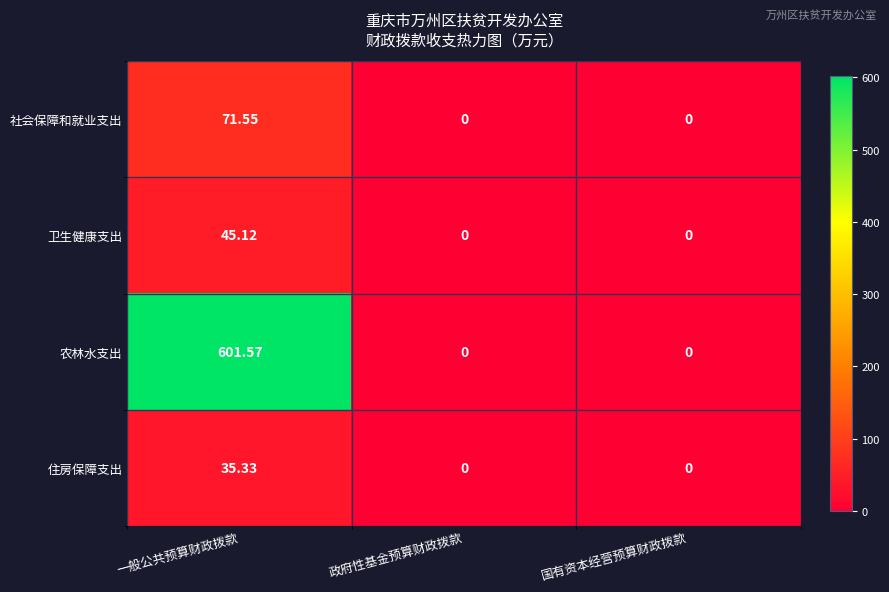

At which category does the chart reach its peak across all series?

一般公共预算财政拨款